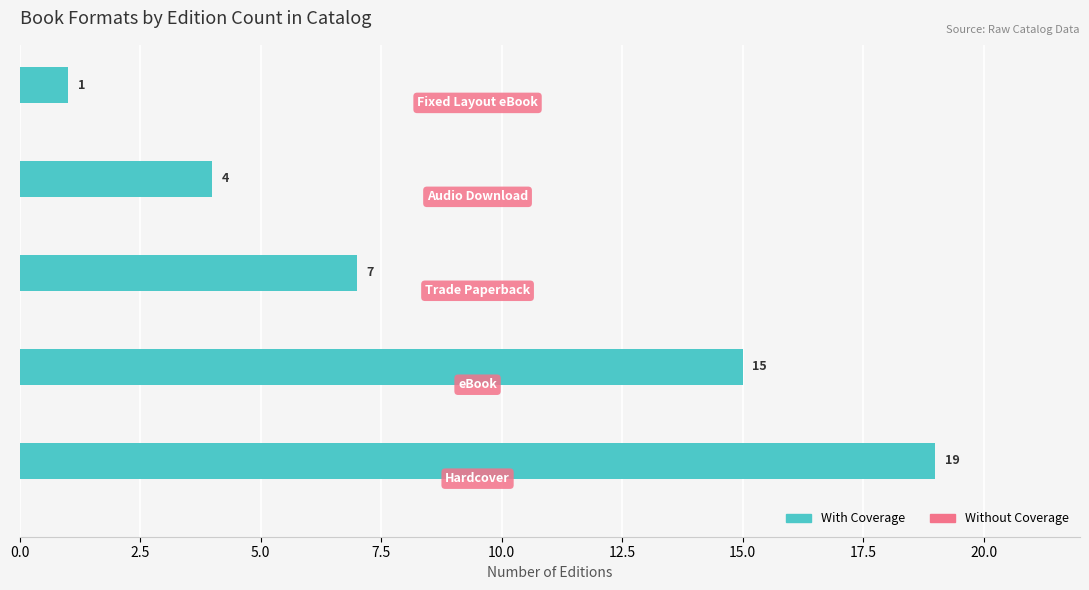

Does the chart contain any negative values?

No